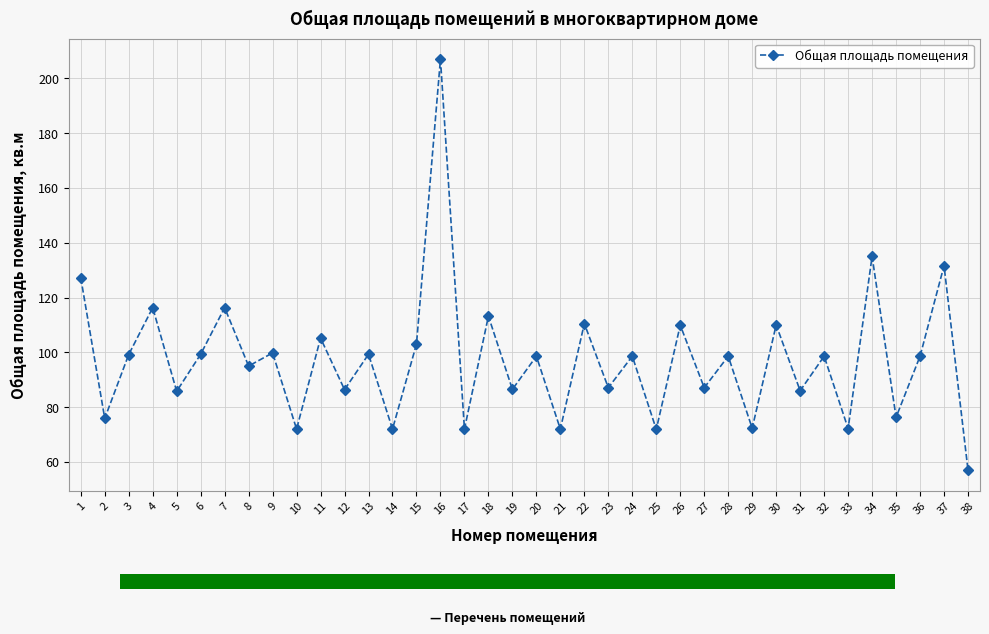

Rank the categories by value from lowest to highest.

38, 25, 10, 14, 17, 21, 33, 29, 2, 35, 5, 31, 12, 19, 23, 27, 8, 20, 24, 28, 32, 36, 3, 6, 13, 9, 15, 11, 26, 30, 22, 18, 4, 7, 1, 37, 34, 16